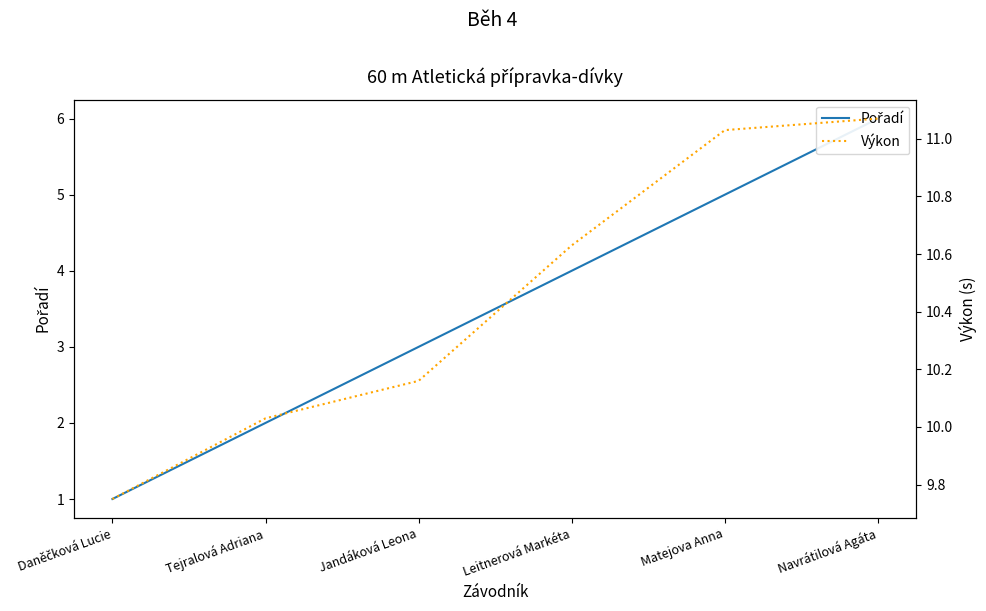

Which series changed the most between Tejralová Adriana and Matejova Anna?

Pořadí